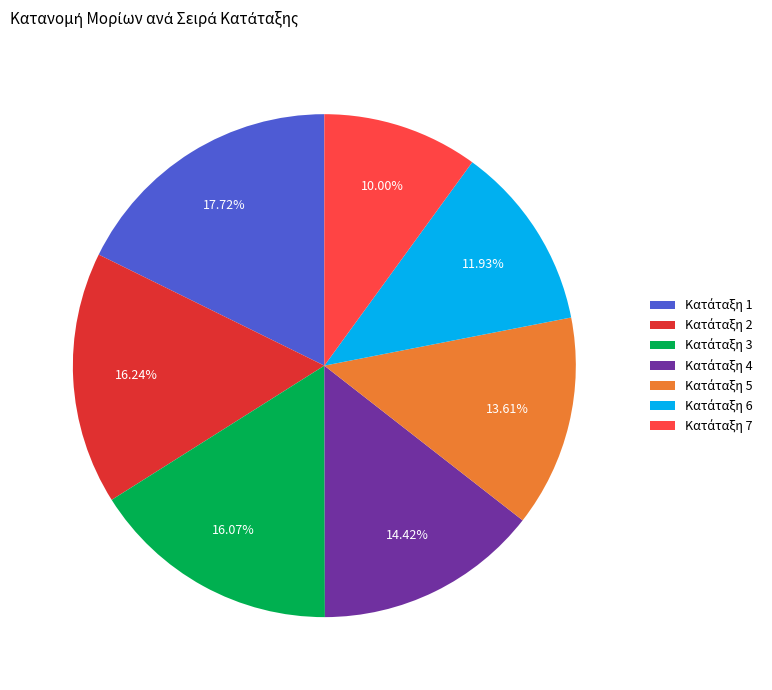

Is there a majority slice in this chart?

No